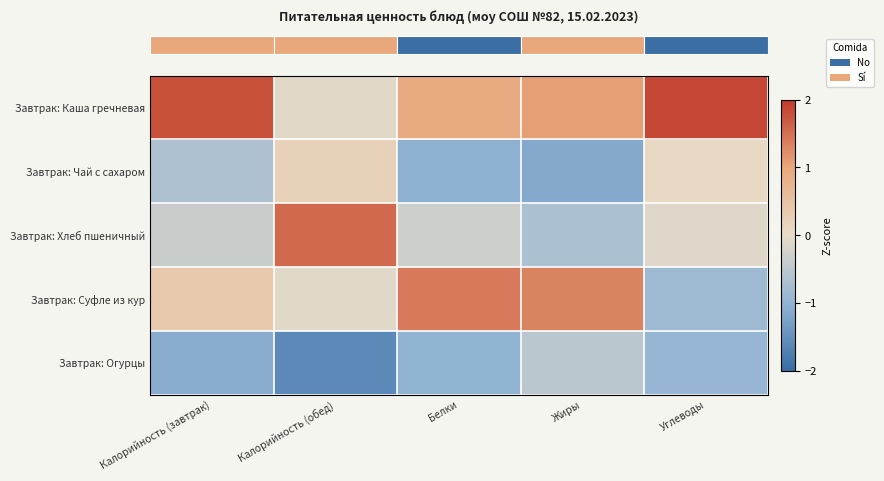

At how many categories does at least one series exceed 1?

5